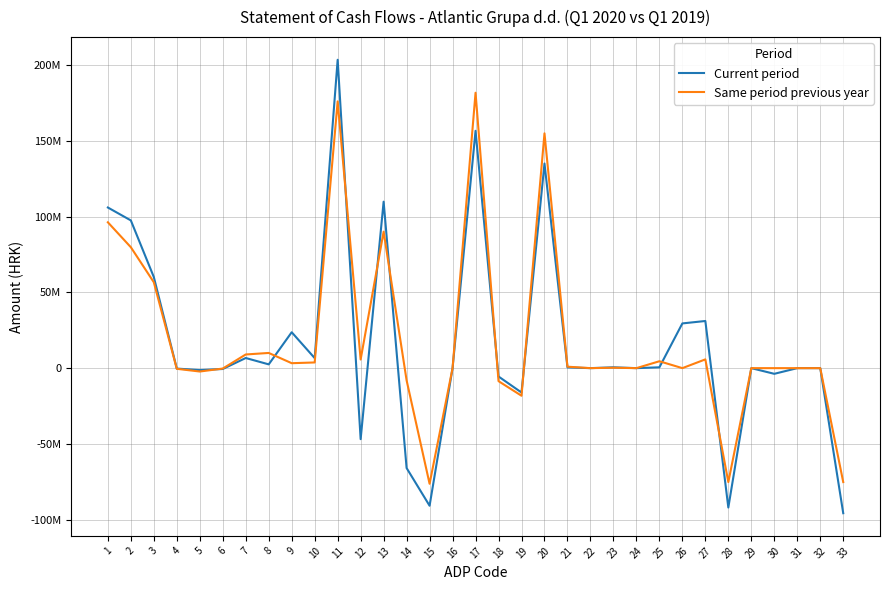

Reading left to right, extract all data points from this chart.

Current period: 1=105936426	2=97421060	3=60088868	4=-290178	5=-1283670	6=-558282	7=6682053	8=2490899	9=23676452	10=6614918	11=203357486	12=-46837770	13=109781756	14=-65883852	15=-90735674	16=0	17=156519716	18=-5508449	19=-16066945	20=134944322	21=497022	22=0	23=558282	24=0	25=546933	26=29491000	27=31093237	28=-91918043	29=0	30=-3744498	31=0	32=0	33=-95662541
Same period previous year: 1=96185479	2=79745960	3=56634849	4=-436957	5=-2227605	6=-271689	7=9012800	8=10022960	9=3265194	10=3746408	11=175931439	12=5686380	13=90006352	14=-8057872	15=-76262100	16=0	17=181617819	18=-8576791	19=-18201000	20=154840028	21=954763	22=0	23=271689	24=0	25=4547000	26=0	27=5773452	28=-75137719	29=0	30=0	31=0	32=0	33=-75137719